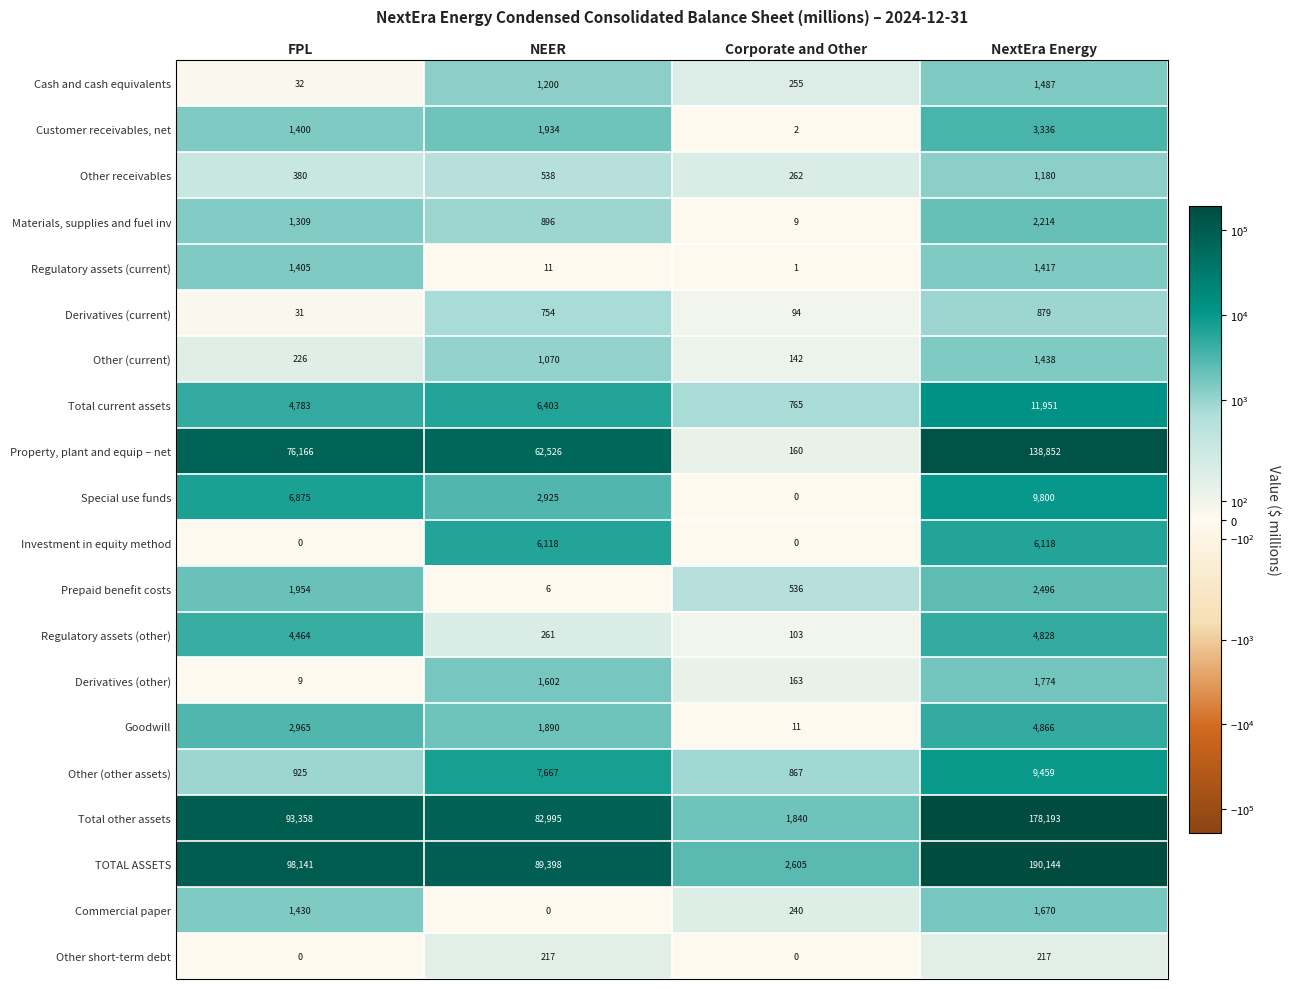

The value of Property, plant and equip – net at NEER is 37399. True or false?

False